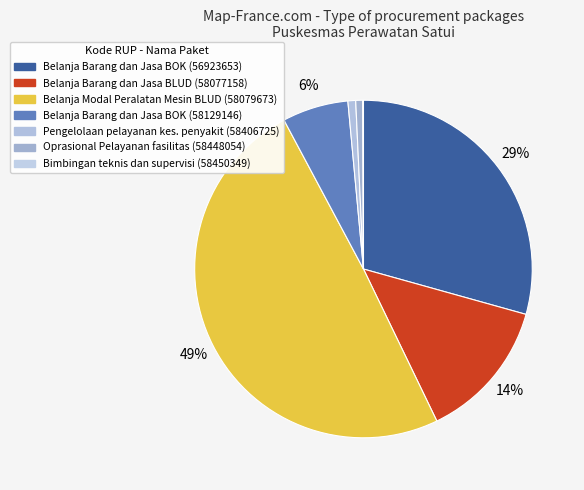

Rank the categories by value from lowest to highest.

58450349, 58448054, 58406725, 58129146, 58077158, 56923653, 58079673